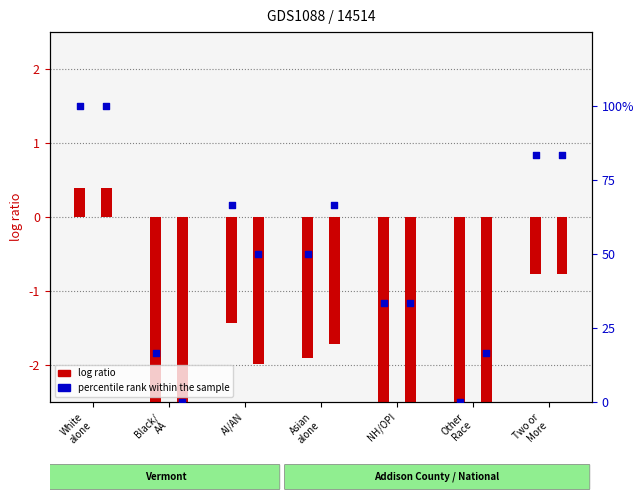

What is the change in value from NH/OPI to Other
Race?

-33.3